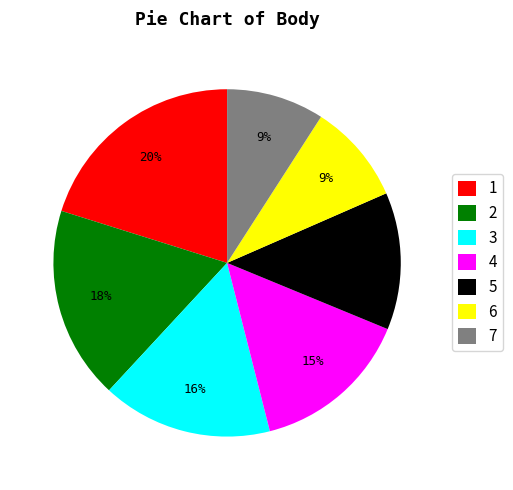

Count the number of slices in the pie.

7